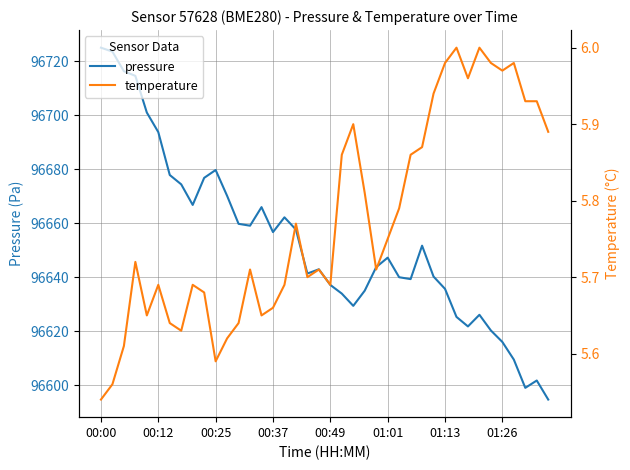

Which series has the largest total across all categories?

pressure